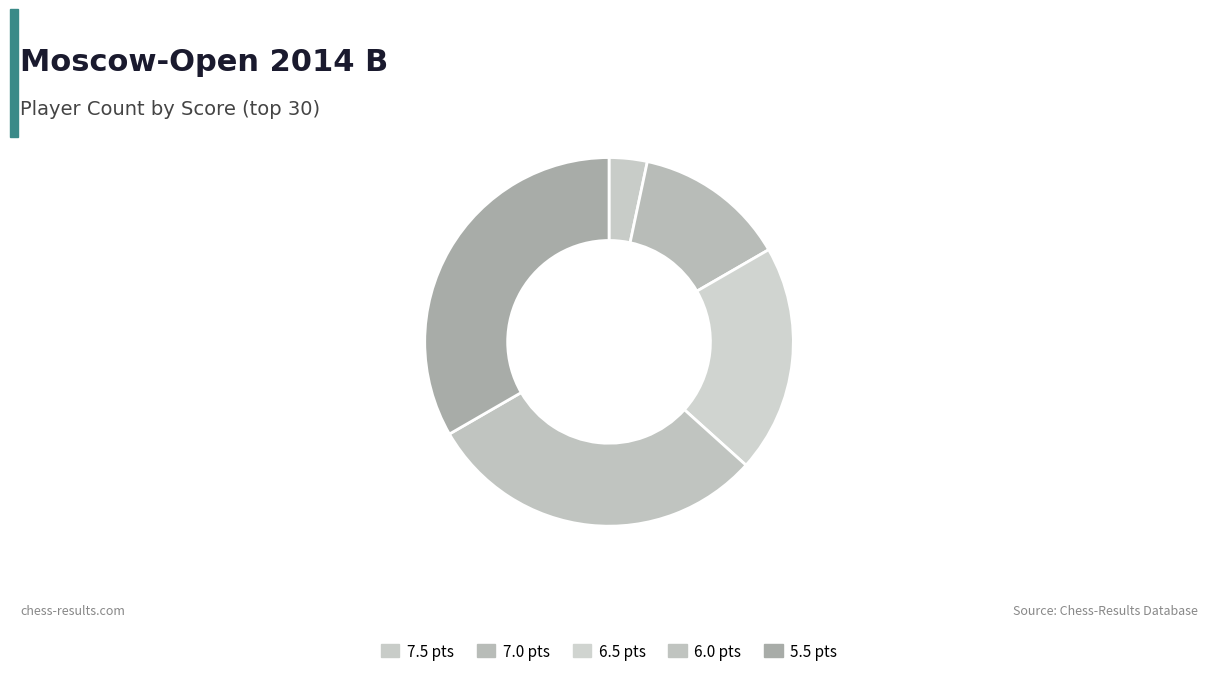

What is the change in value from 7.5 to 6.0?

+8